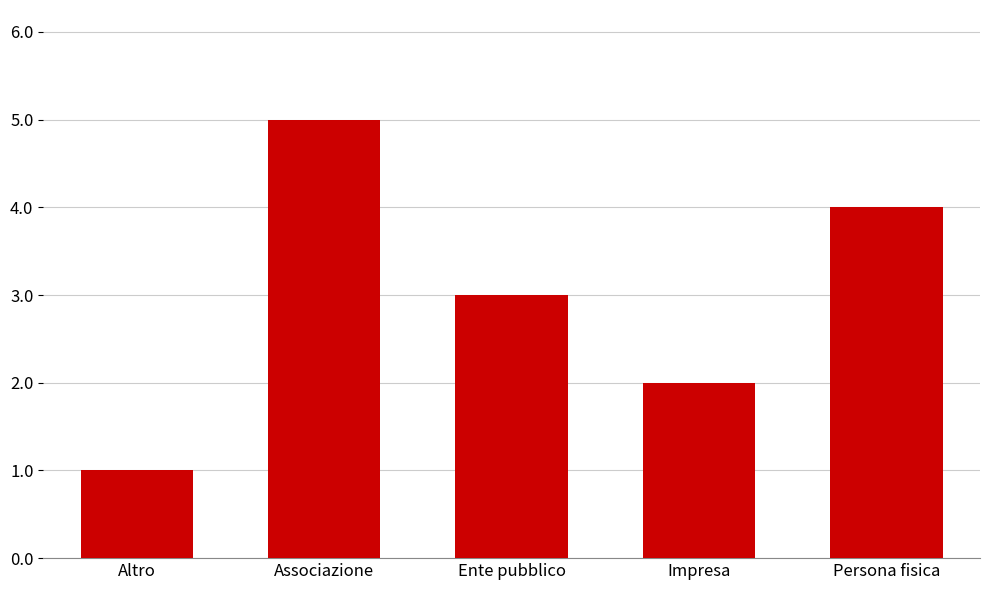

Are the bars horizontal?

No